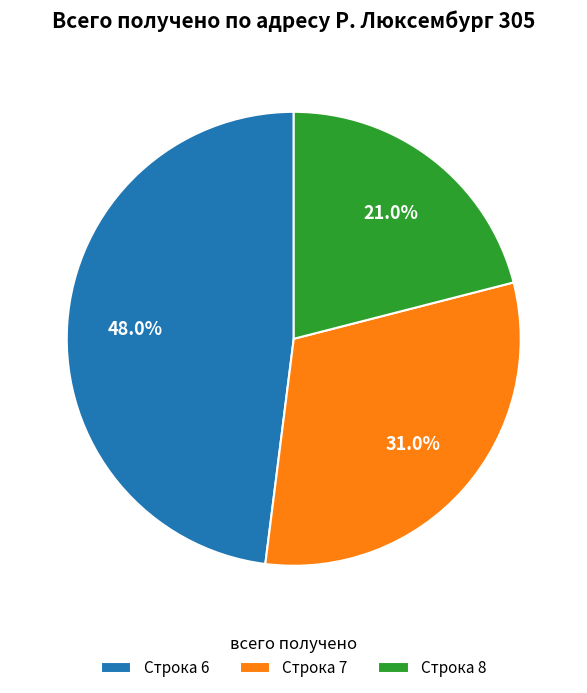

To the nearest percent, what is the average slice percentage?

33%